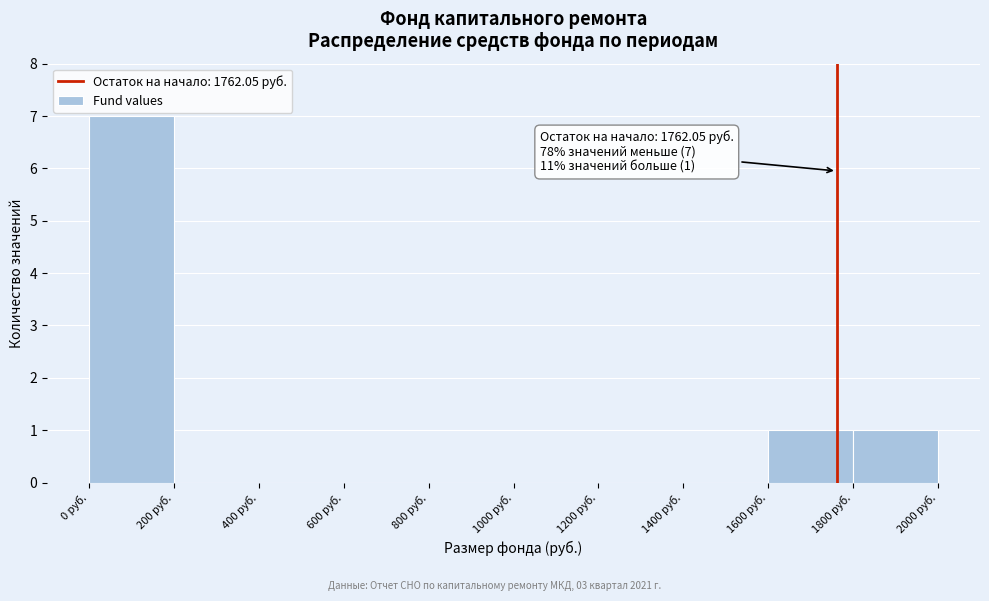

Over which range of the x-axis is the bar tallest?

0 to 200